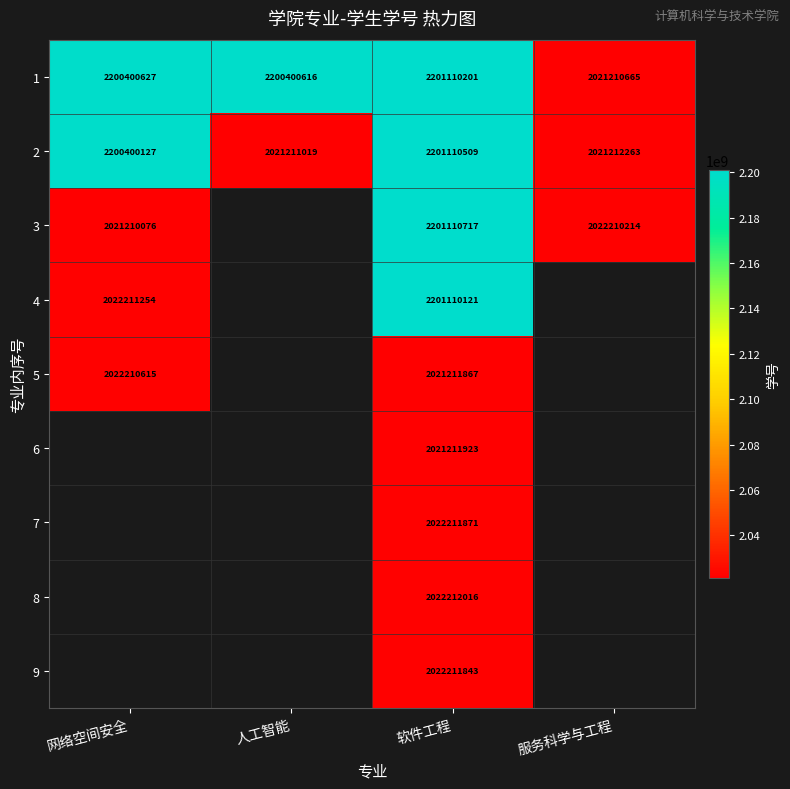

At which label is 2 closest to 2111160764?

网络空间安全